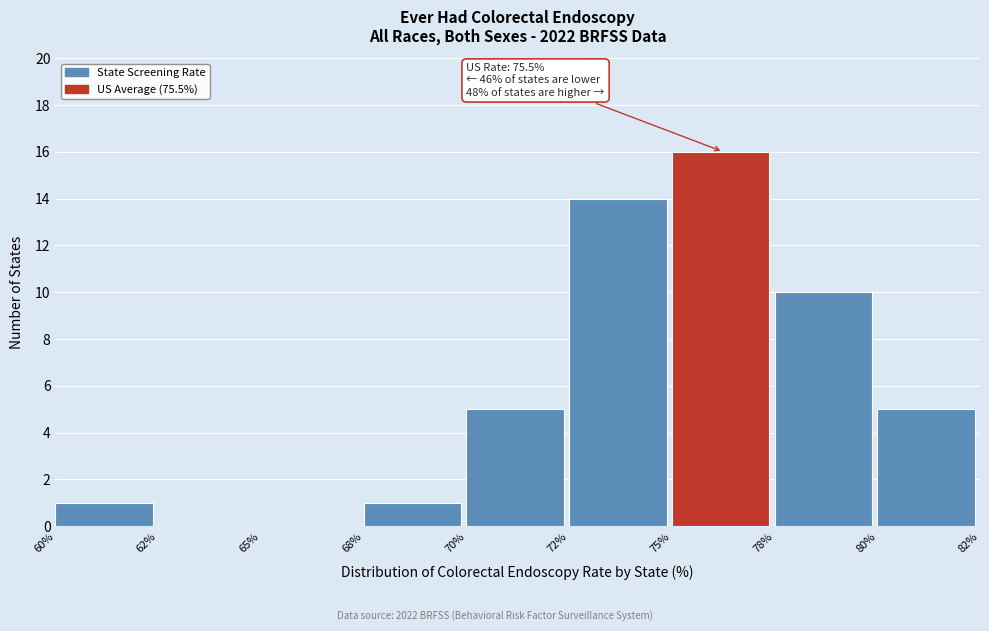

Reading left to right, what are all the values shown in this chart?

60%=1	62%=0	65%=0	68%=1	70%=5	72%=14	75%=16	78%=10	80%=5